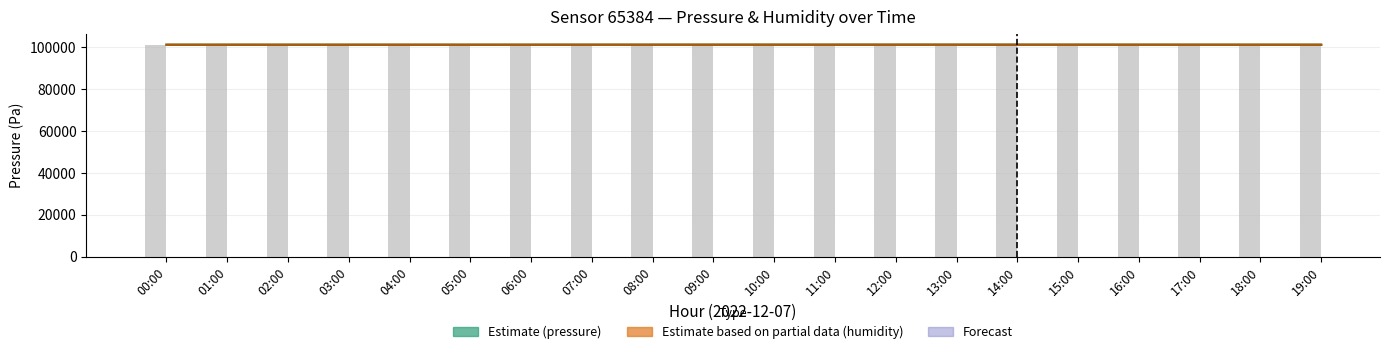

Which has a higher value, 08:00 or 05:00?

08:00